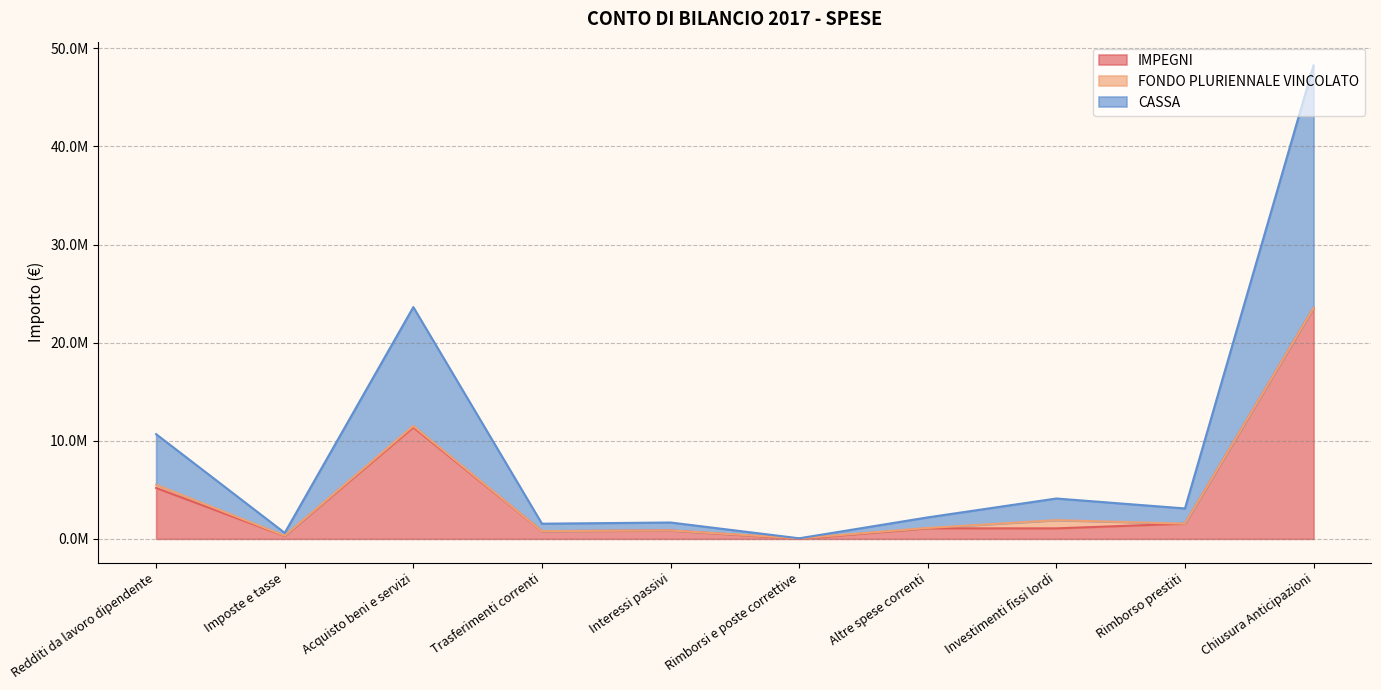

Does the chart display data point markers on the line(s)?

No